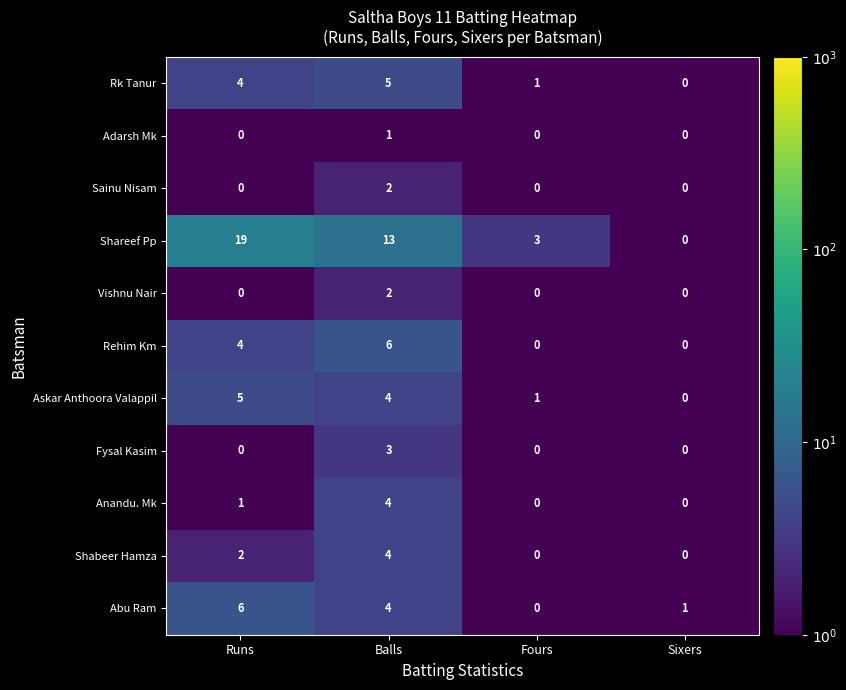

How many series are shown in this chart?

11